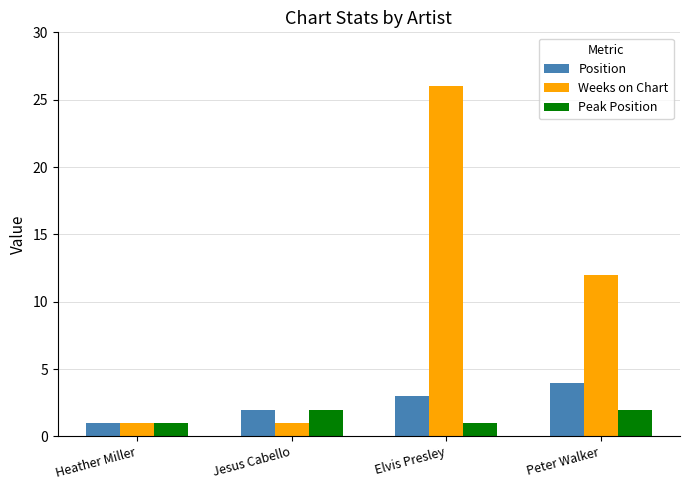

Reading right to left, list all the values displayed in this chart.

Position: Peter Walker=4	Elvis Presley=3	Jesus Cabello=2	Heather Miller=1
Weeks on Chart: Peter Walker=12	Elvis Presley=26	Jesus Cabello=1	Heather Miller=1
Peak Position: Peter Walker=2	Elvis Presley=1	Jesus Cabello=2	Heather Miller=1